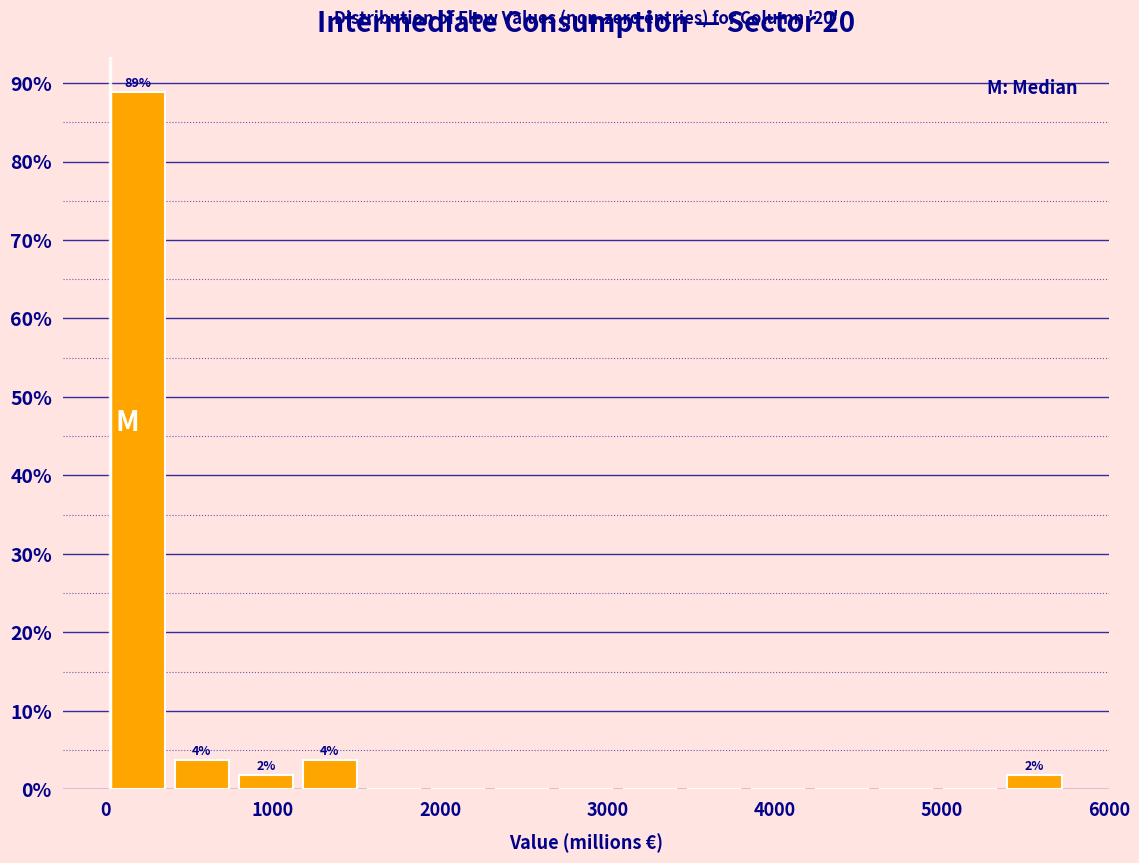

Read against the x-axis, roughly where is the centre of the tallest bar?

200